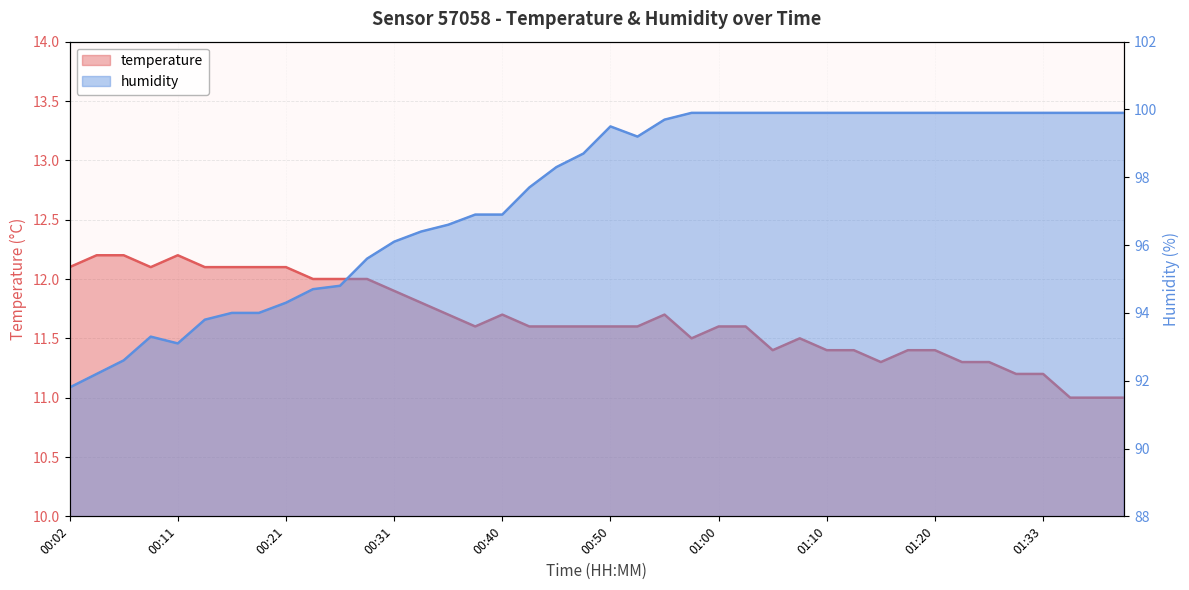

At which category does the chart reach its minimum across all series?

01:35